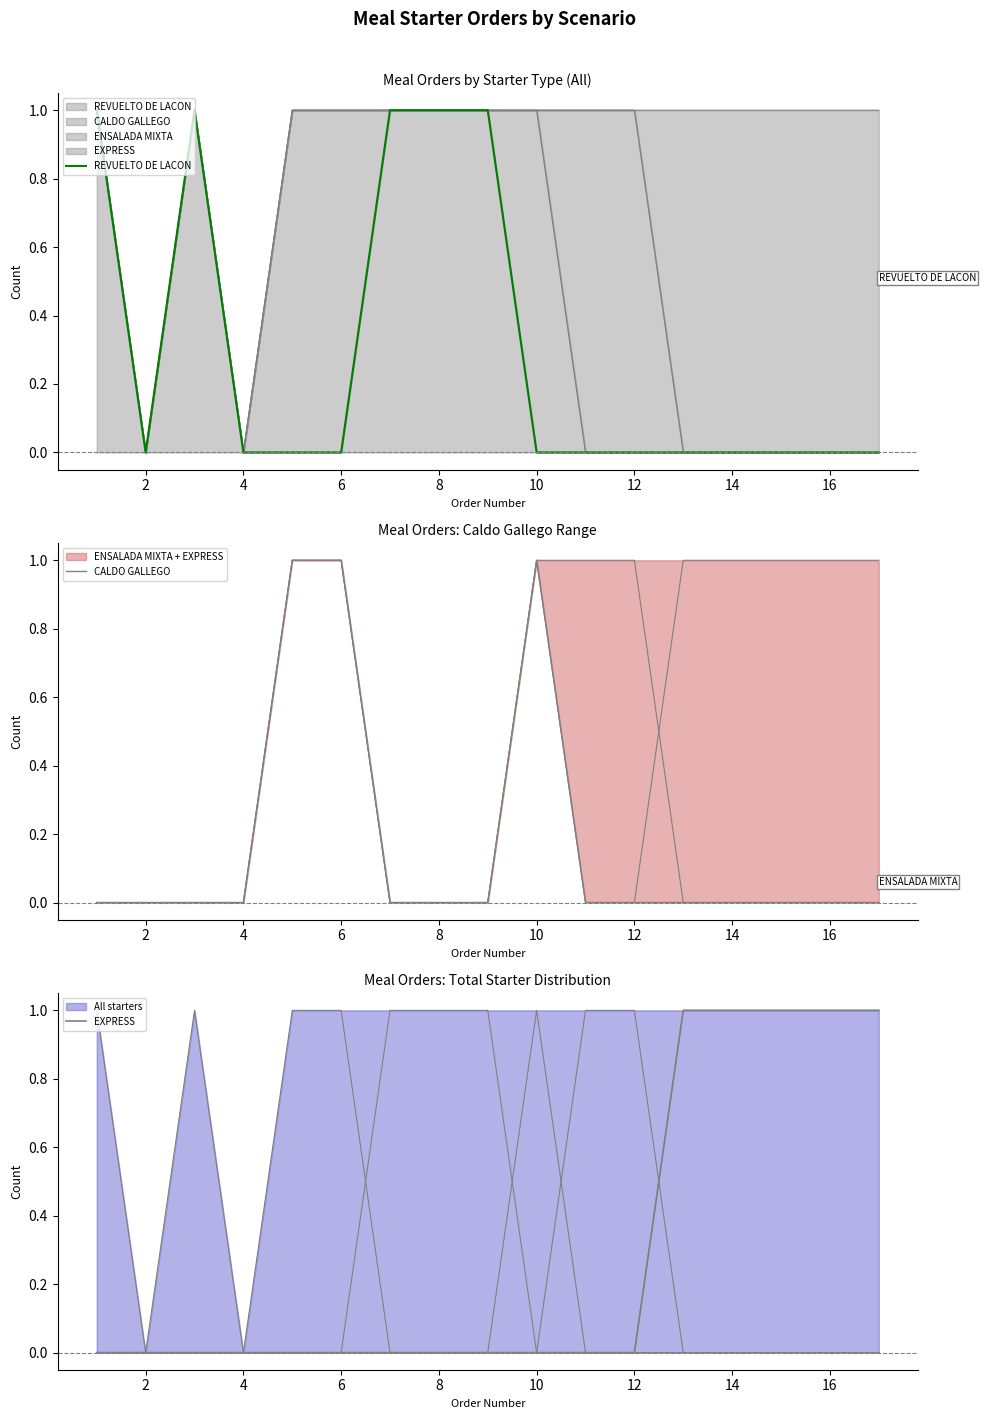

True or false: CALDO GALLEGO has more than 1 points higher than both neighbors.

False